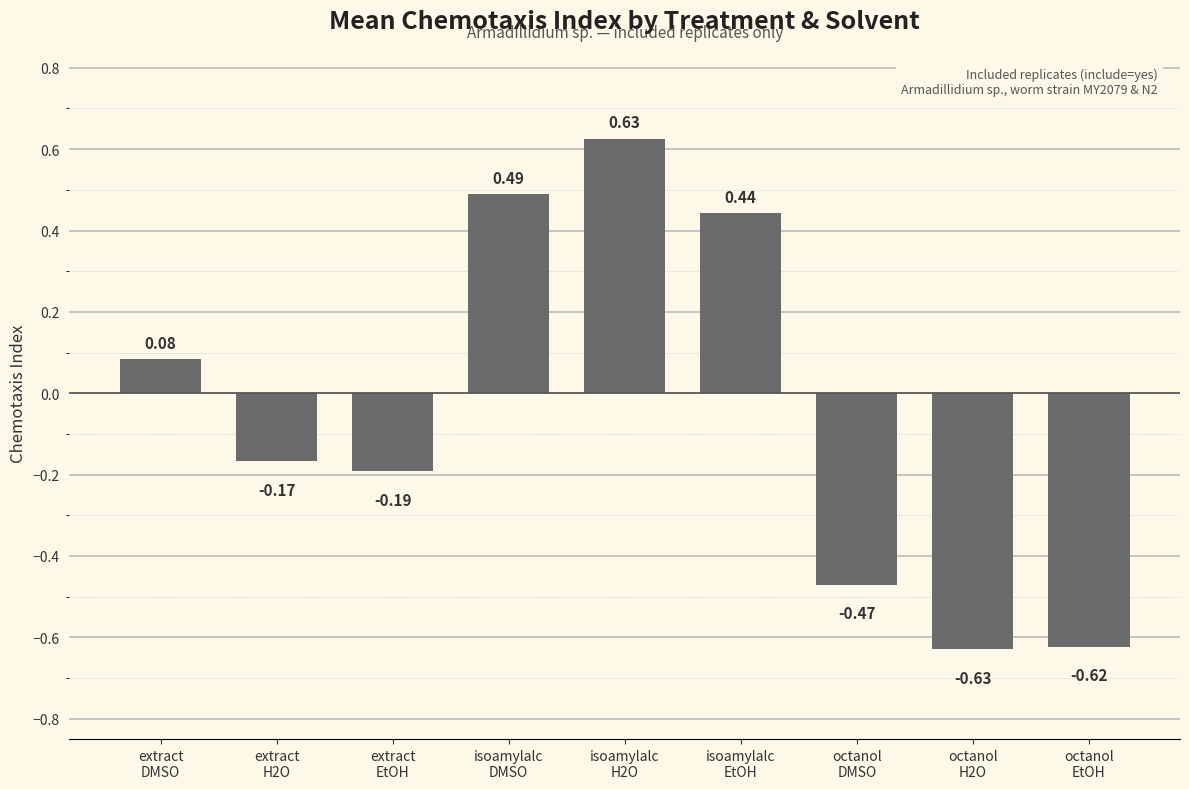

What is the difference between the maximum and minimum values?

1.3